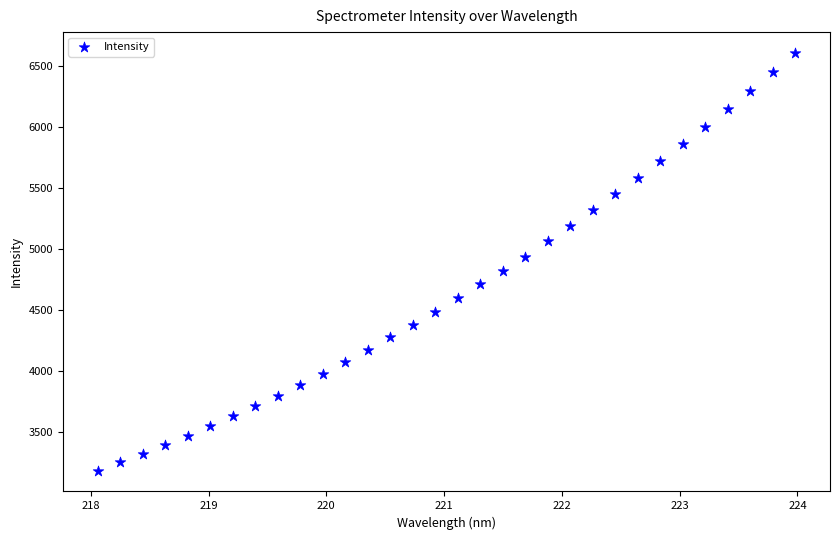

What is the range of Y values (max minus min)?

3421.9